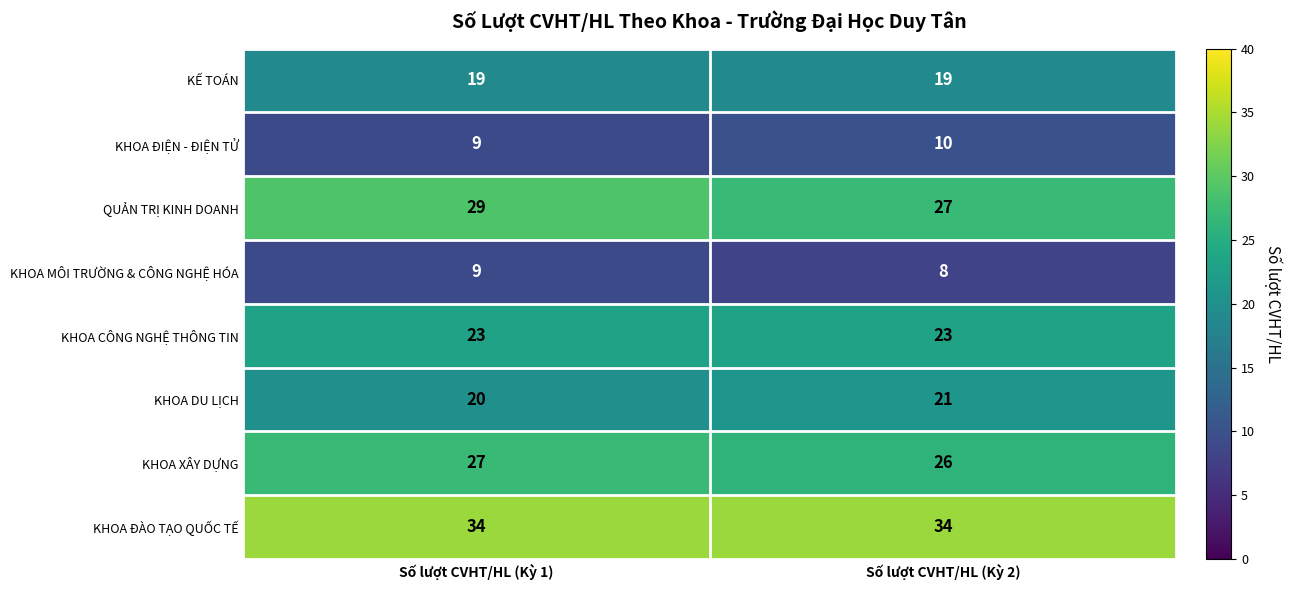

Count the number of categories in the chart.

2